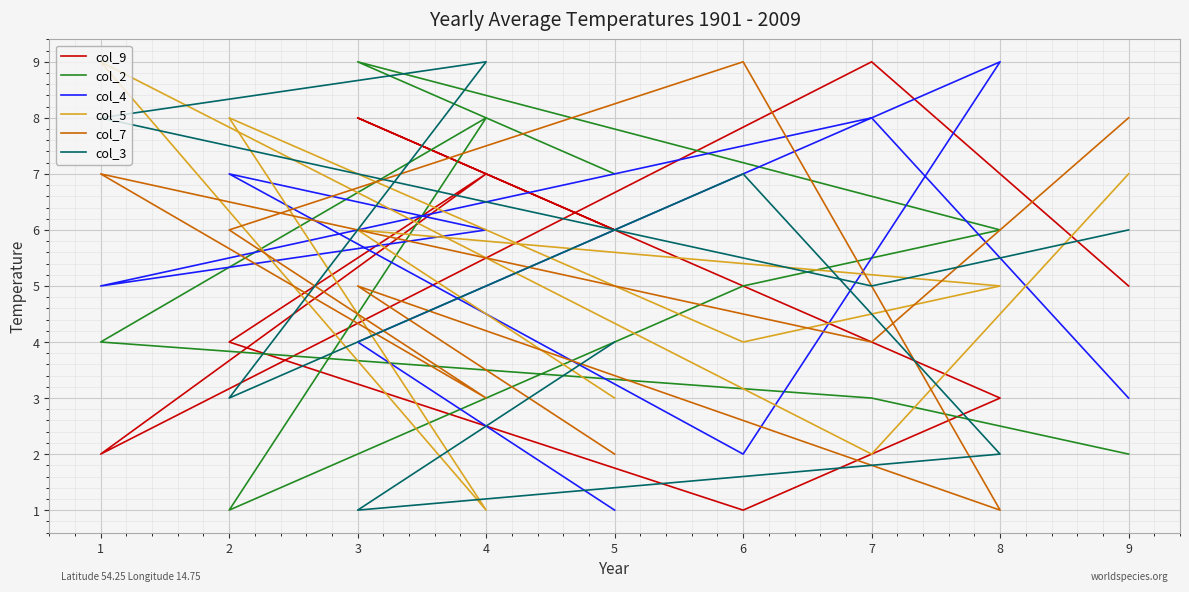

How many lines are shown in the chart?

6